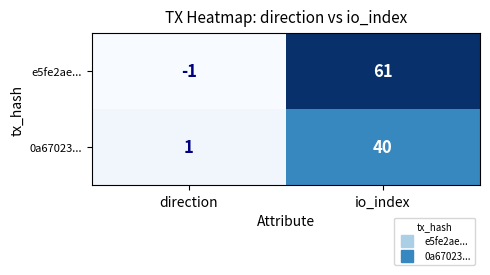

Which series has the largest total across all categories?

e5fe2ae...